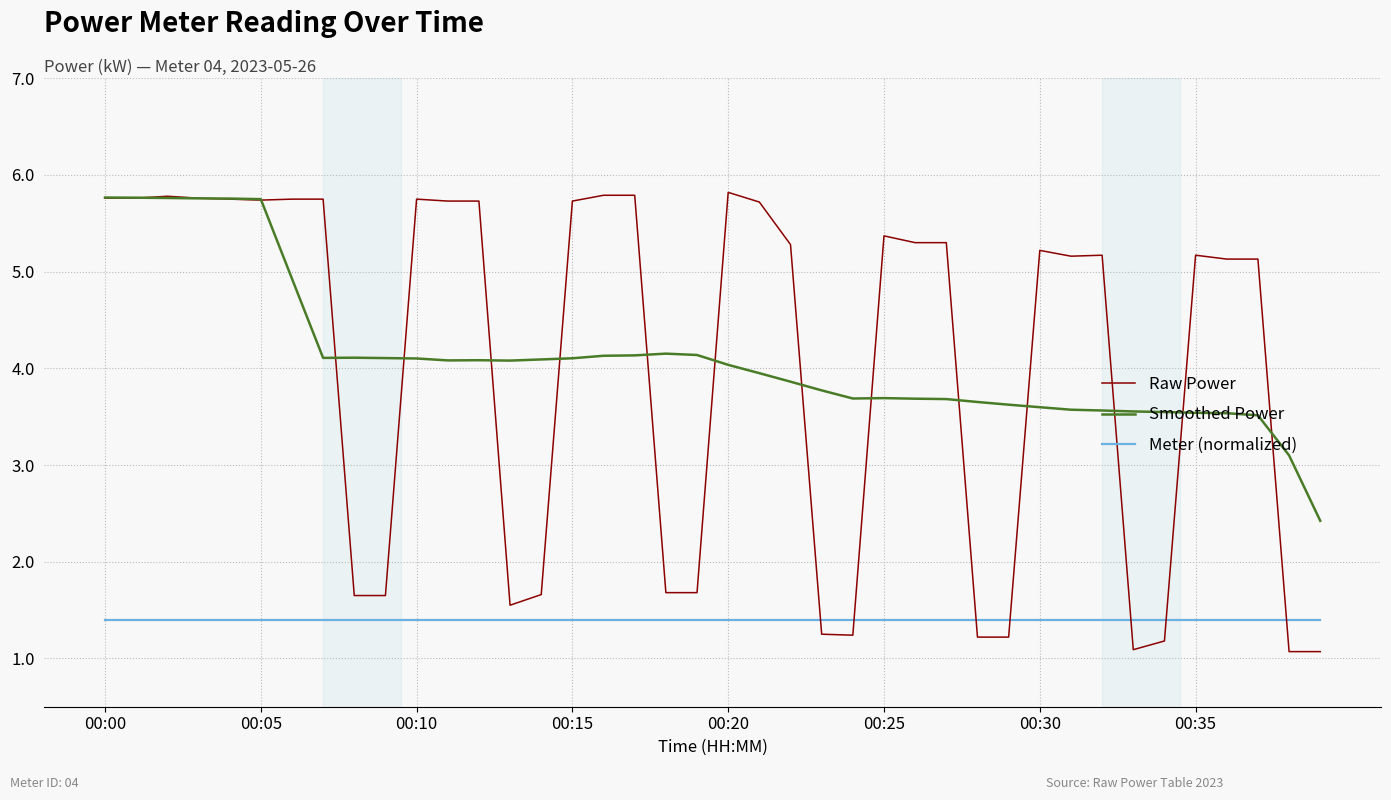

What is the minimum value for Raw Power?

1.1